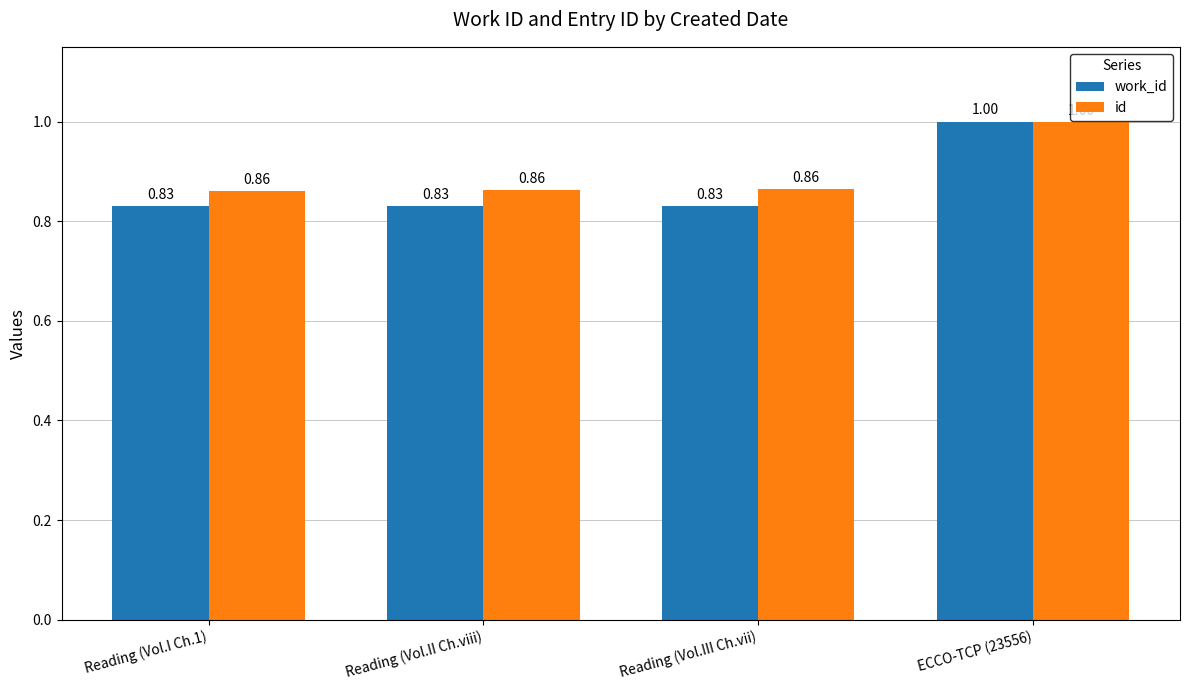

How many distinct data groups are displayed?

2